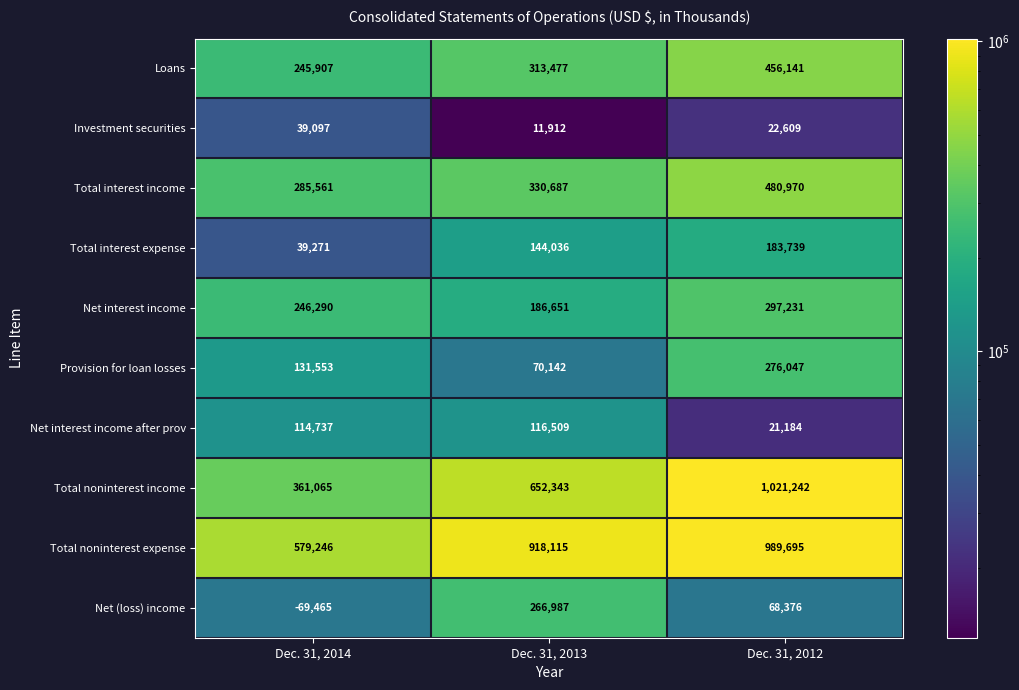

Which label corresponds to the largest value in the chart?

Dec. 31, 2012